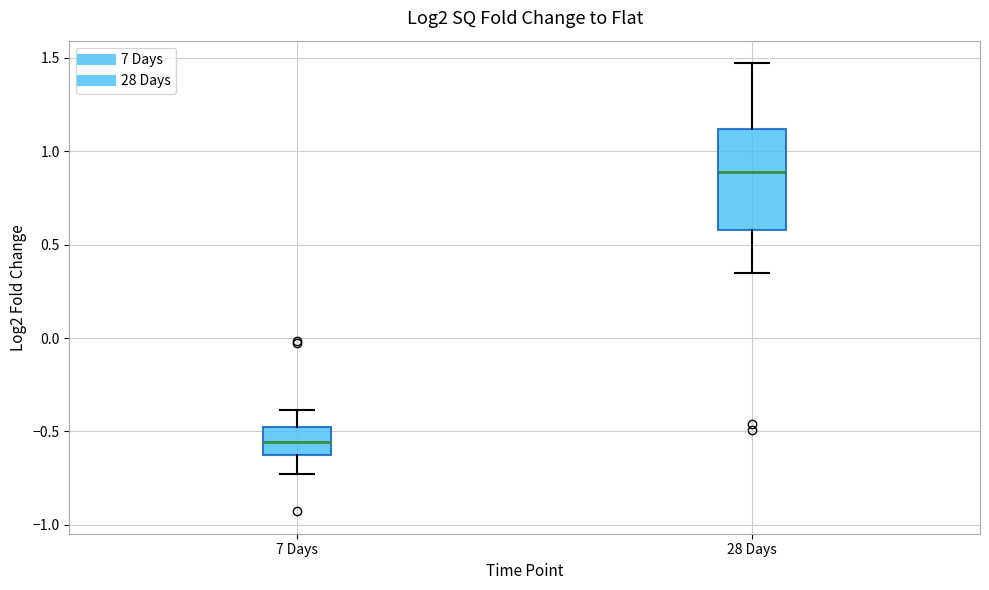

Which box's median line is the highest?

28 Days